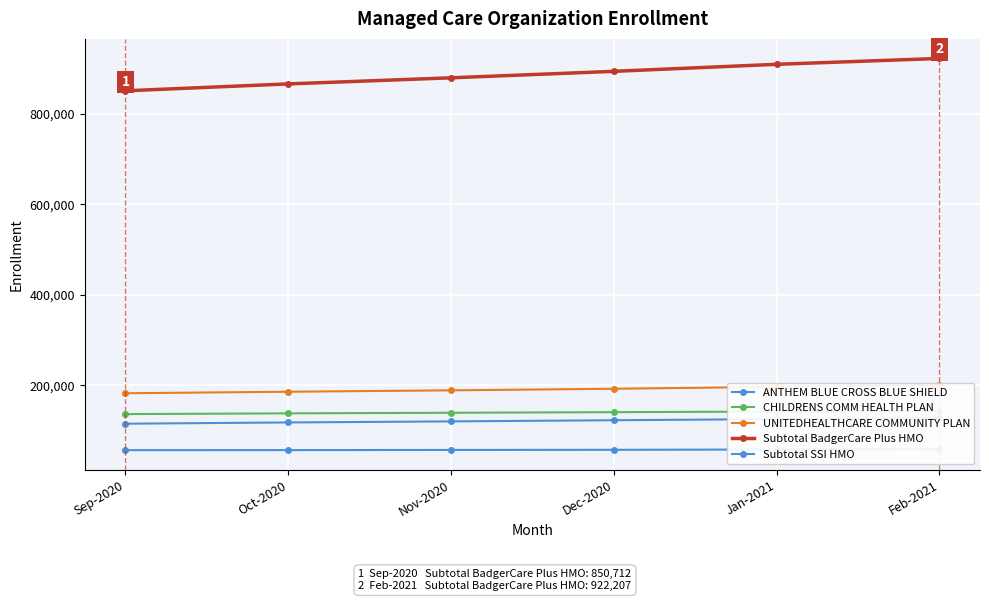

At which label does UNITEDHEALTHCARE COMMUNITY PLAN first exceed 192551?

Jan-2021